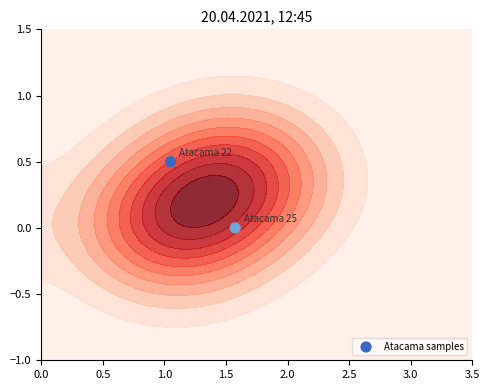

How many data points does each series have?

2